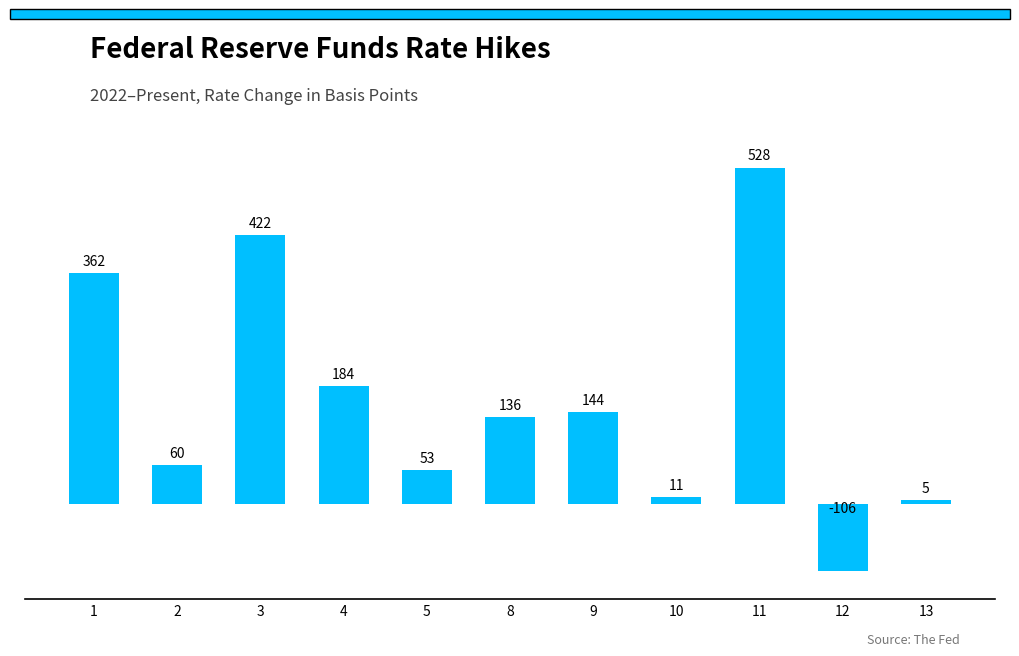

What is the change in value from 8 to 13?

-131500000